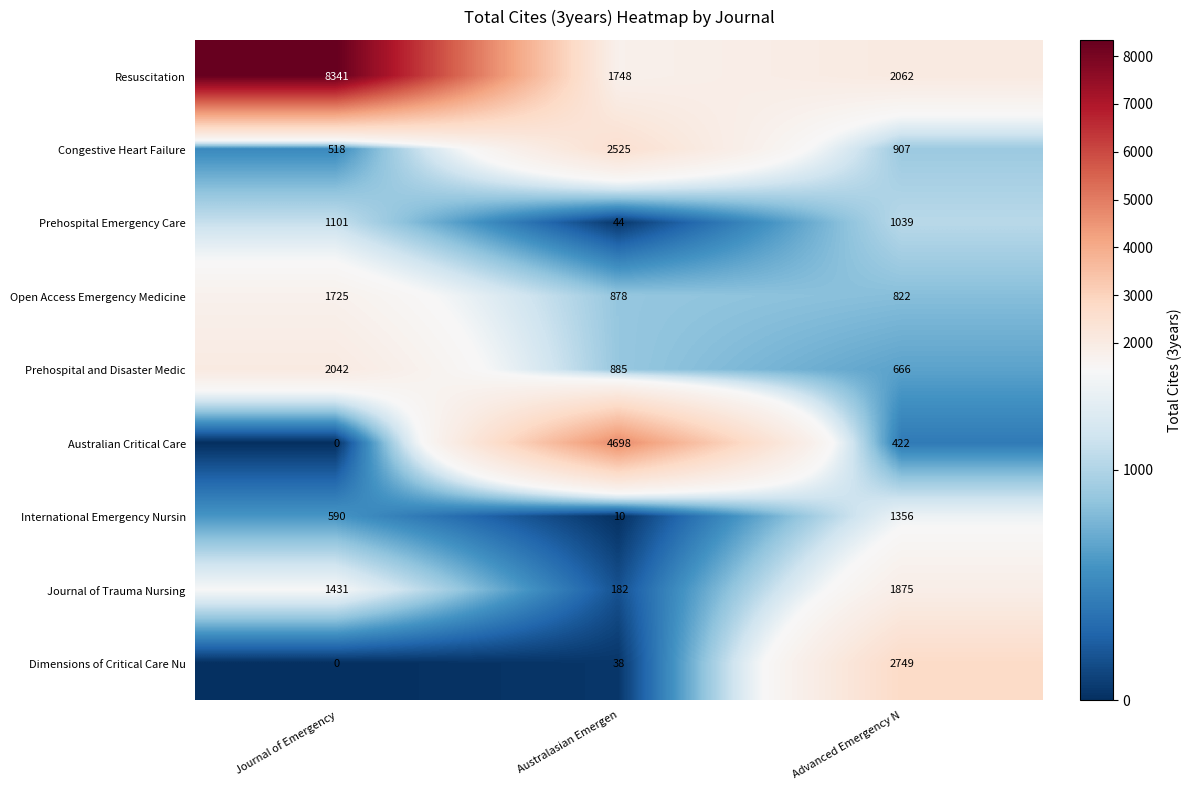

True or false: Australian Critical Care has a value of 2257 at Australasian Emergen.

False